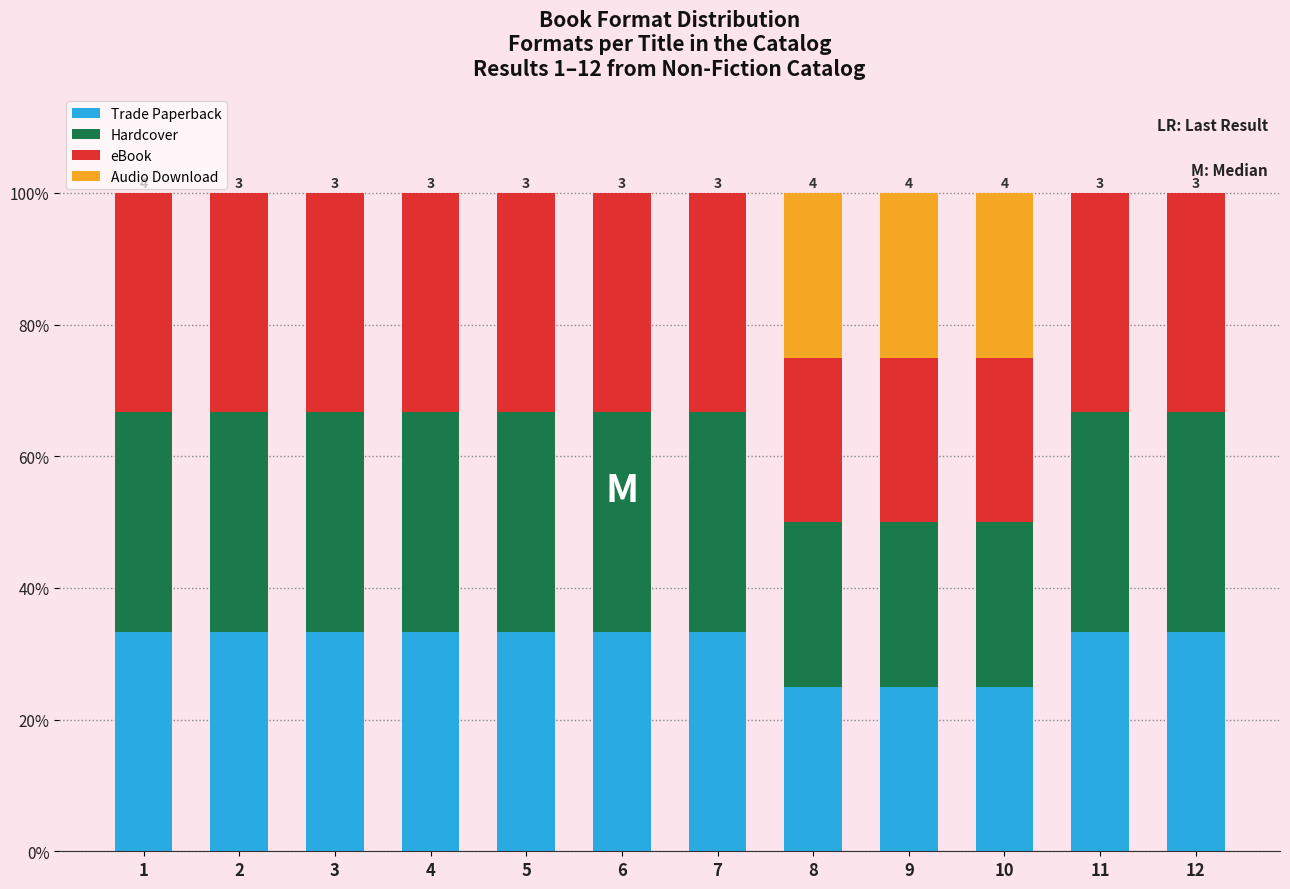

The value of Trade Paperback at 2 is 13.8. True or false?

False